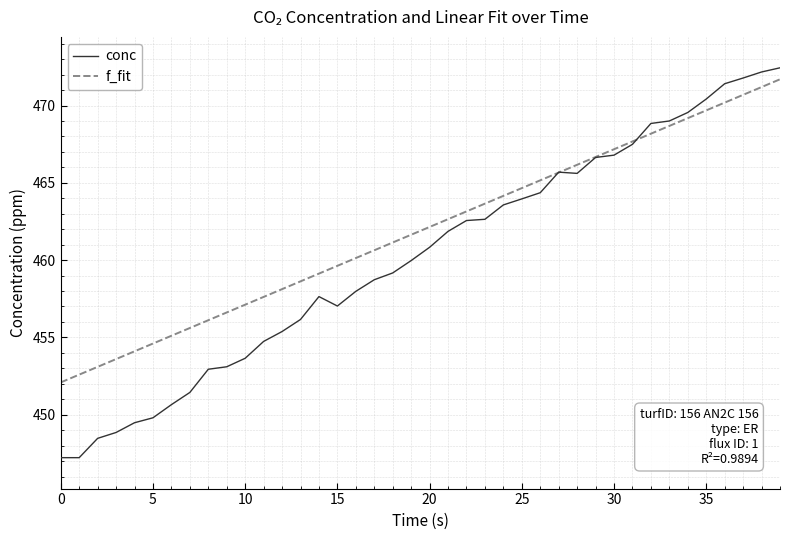

What is the minimum value shown in the chart?

447.2